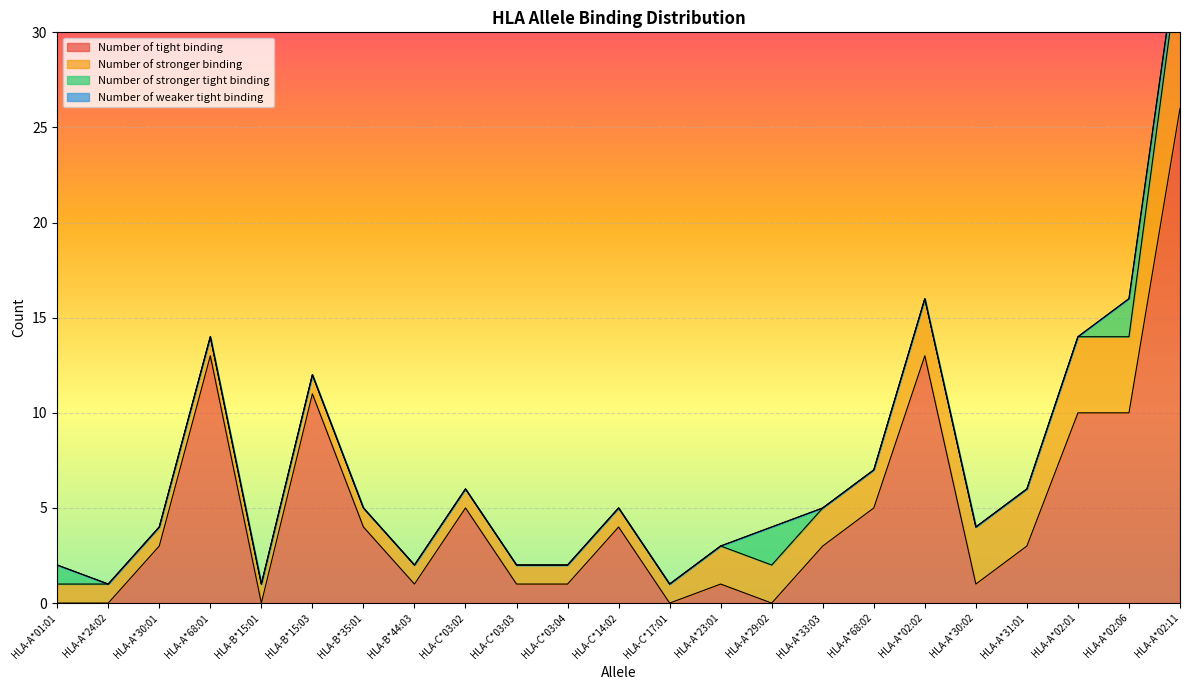

Where is Number of tight binding nearest to the value 13?

HLA-A*68:01